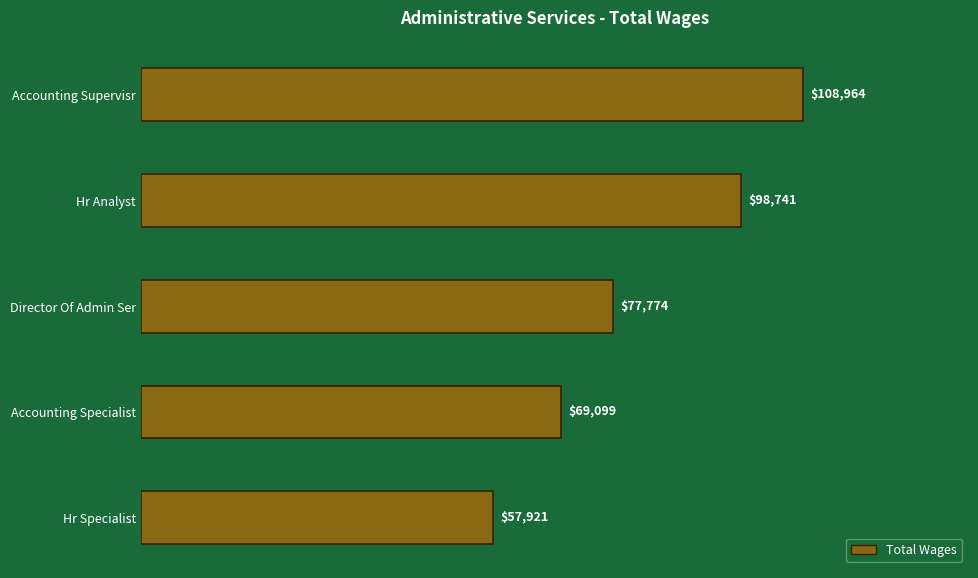

List the labels in order of value, largest first.

Accounting Supervisr, Hr Analyst, Director Of Admin Ser, Accounting Specialist, Hr Specialist